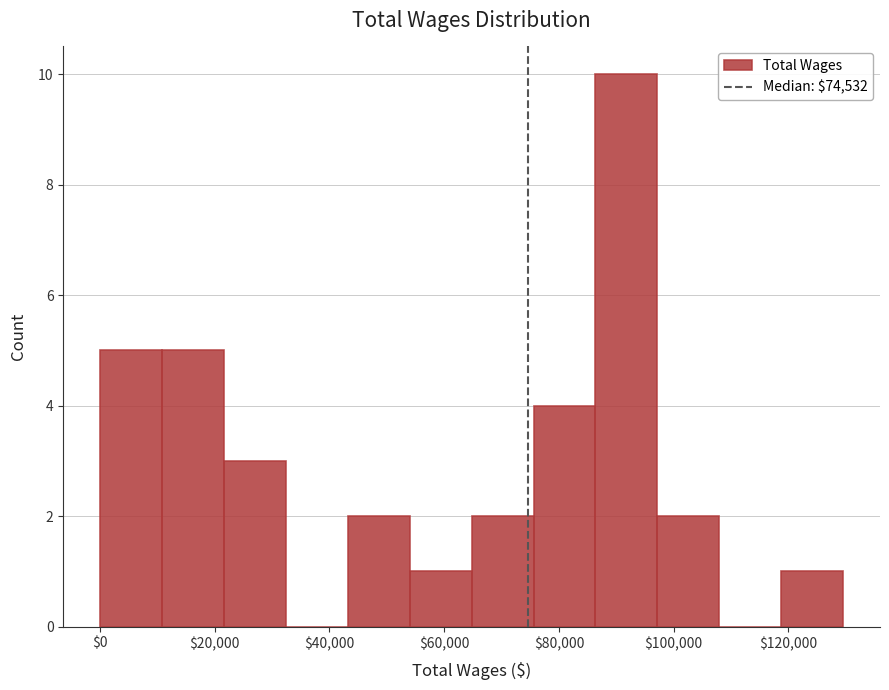

Over which range of the x-axis is the bar tallest?

86000 to 98000